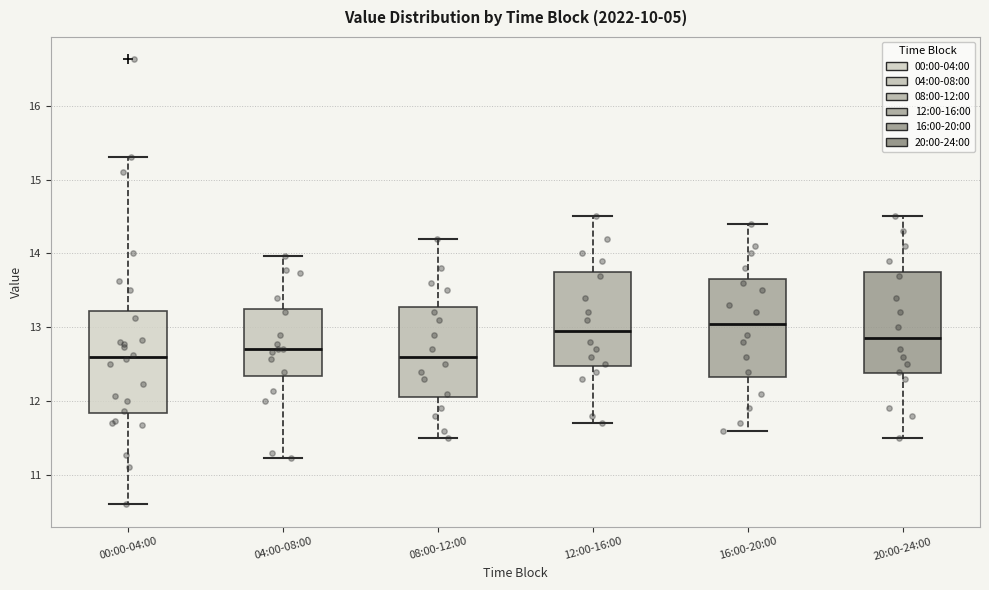

Reading left to right, read every box against the y-axis: the position of its median line, the range the box covers, and the ends of its whiskers. The values are not printed on the chart, so give them approximately, as read against the axis.

00:00-04:00: median 12.6, box 11.8 to 13.2, whiskers 10.6 to 15.3
04:00-08:00: median 12.7, box 12.3 to 13.3, whiskers 11.2 to 14.0
08:00-12:00: median 12.6, box 12.1 to 13.3, whiskers 11.5 to 14.2
12:00-16:00: median 13.0, box 12.5 to 13.8, whiskers 11.7 to 14.5
16:00-20:00: median 13.1, box 12.3 to 13.7, whiskers 11.6 to 14.4
20:00-24:00: median 12.9, box 12.4 to 13.8, whiskers 11.5 to 14.5